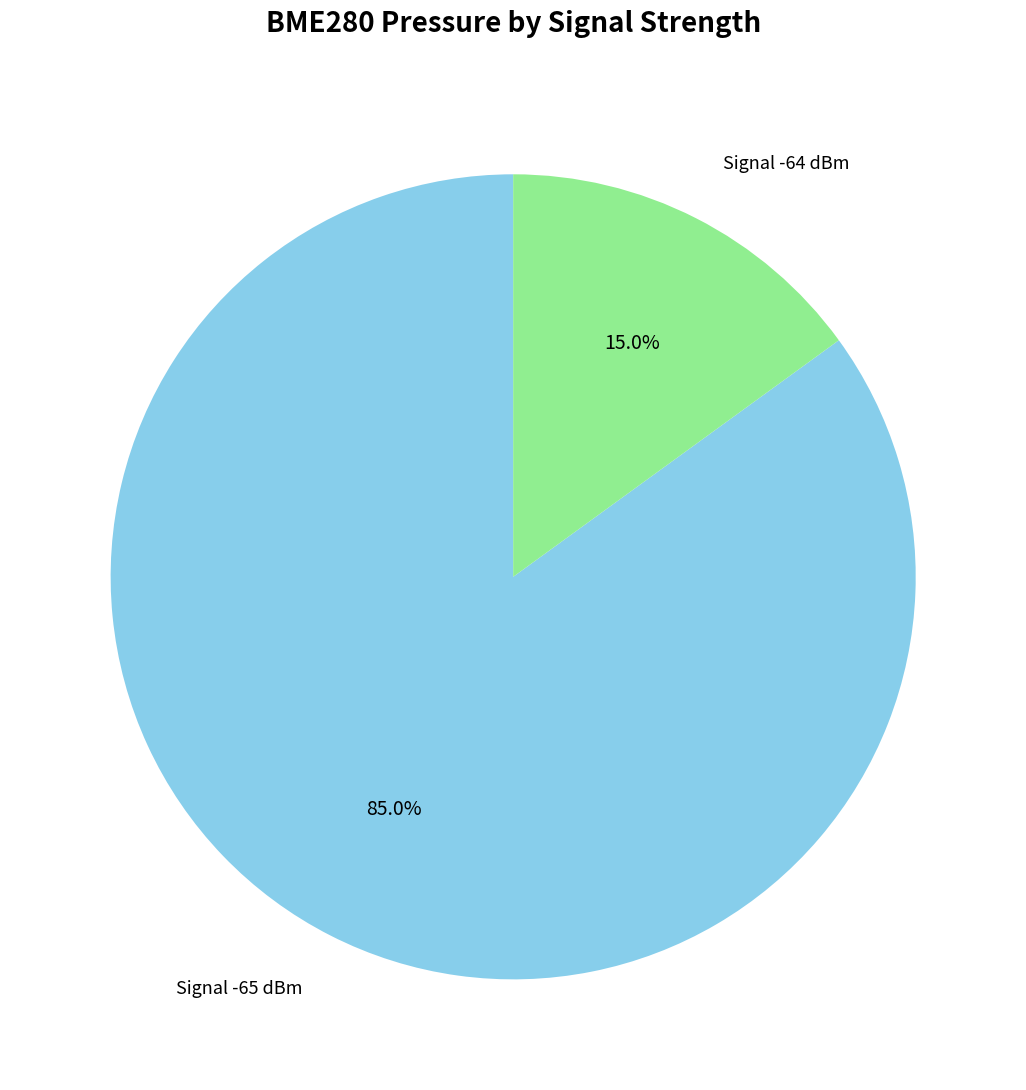

How many slices are in this pie chart?

2